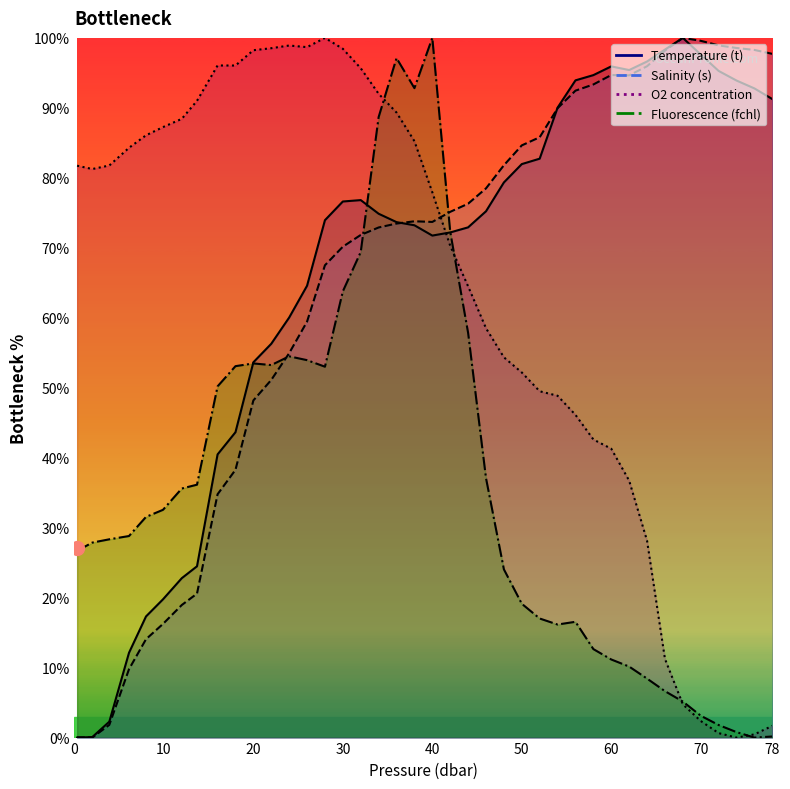

Reading left to right, transcribe all the data shown in this chart.

t: 0.0	0.1	2.3	12.1	17.3	19.8	22.8	24.5	40.5	43.6	53.6	56.3	60.0	64.6	73.9	76.6	76.8	74.9	73.7	73.2	71.7	72.2	72.9	75.2	79.3	82.0	82.7	90.0	93.9	94.7	95.9	95.4	96.6	98.3	100.0	97.6	95.3	93.9	92.8	91.3
s: 0.0	0.0	1.8	9.8	14.1	16.2	18.9	20.6	34.8	38.3	48.2	51.1	54.9	59.5	67.5	70.2	71.8	72.9	73.5	73.8	73.7	75.1	76.3	78.5	81.8	84.6	85.8	89.9	92.5	93.3	94.7	94.6	95.9	98.2	100.0	99.6	98.9	98.6	98.3	97.7
o2_c: 81.7	81.3	81.8	84.3	86.1	87.2	88.4	91.0	96.1	96.0	98.2	98.5	98.9	98.7	100.0	98.4	95.7	92.0	89.3	85.2	77.9	70.3	64.5	58.5	54.3	52.2	49.5	48.9	46.1	42.6	41.3	36.7	28.1	11.2	4.8	2.4	0.6	0.0	0.5	1.7
fchl: 26.7	27.9	28.3	28.8	31.5	32.6	35.6	36.1	50.2	53.1	53.5	53.2	54.5	53.9	53.0	63.8	69.4	88.7	97.1	92.8	100.0	72.3	57.8	37.1	24.0	19.1	17.0	16.2	16.5	12.6	11.2	10.1	8.4	6.6	5.2	3.1	1.8	0.8	0.0	0.2